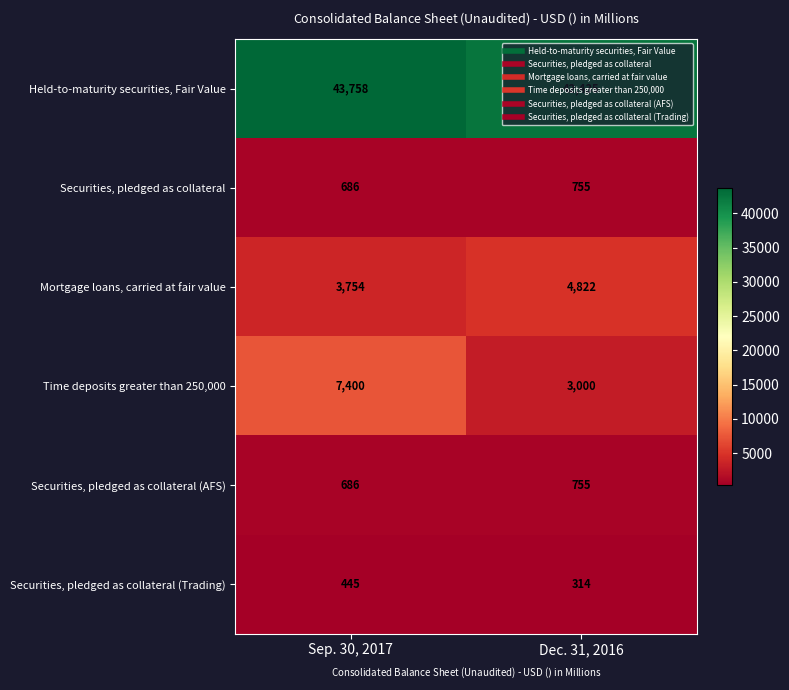

How many data points does each series have?

2